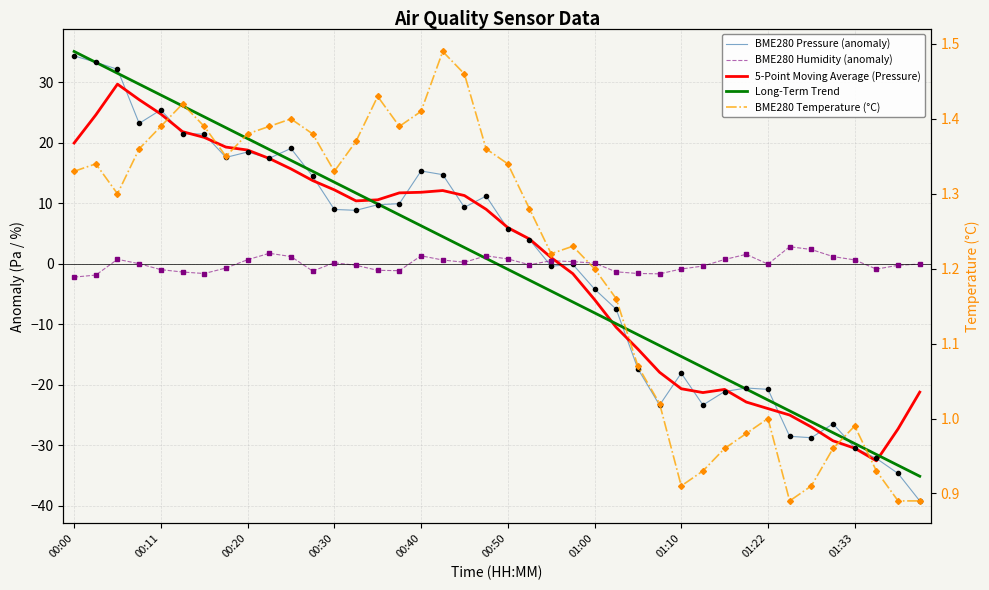

True or false: BME280 Temperature (°C) and BME280 Pressure (anomaly) cross at least once.

True